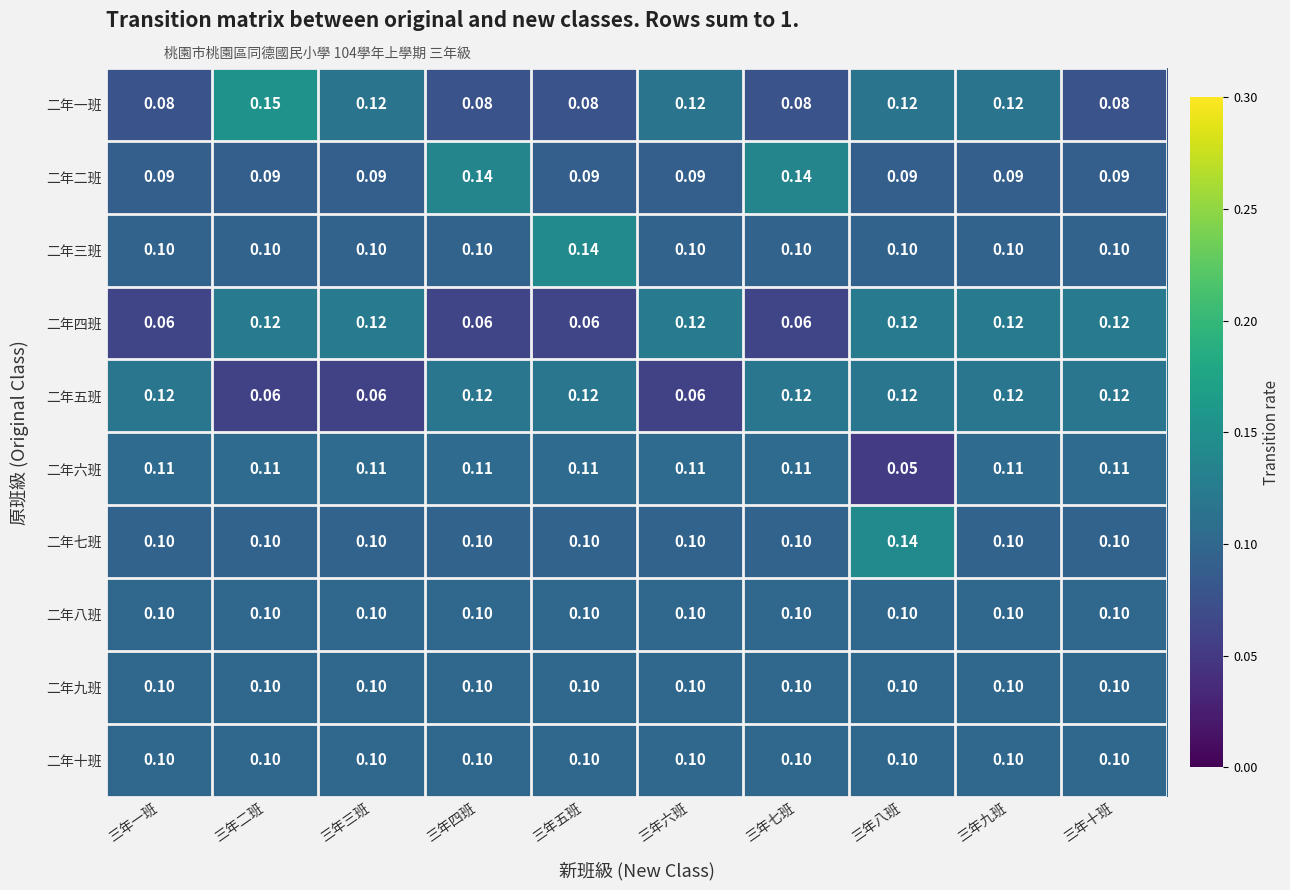

Which series changed the most between 三年三班 and 三年十班?

二年五班